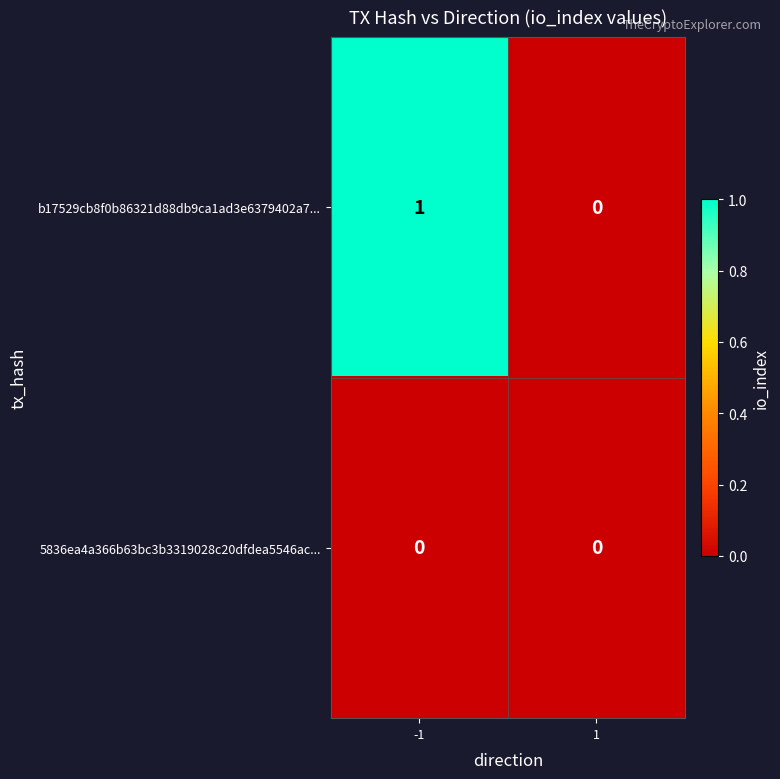

At which category is the sum across all series the highest?

-1